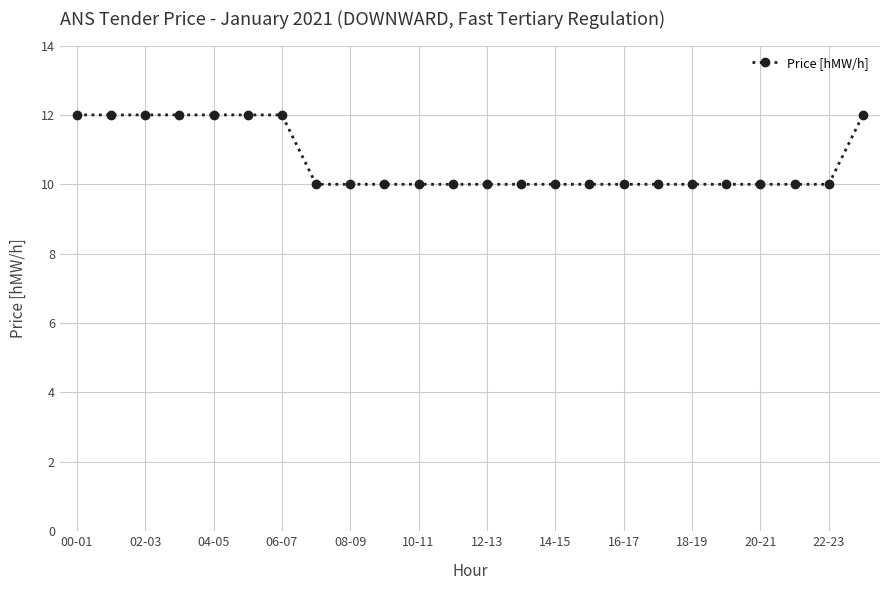

What is the value of the 15th point from the left?

10